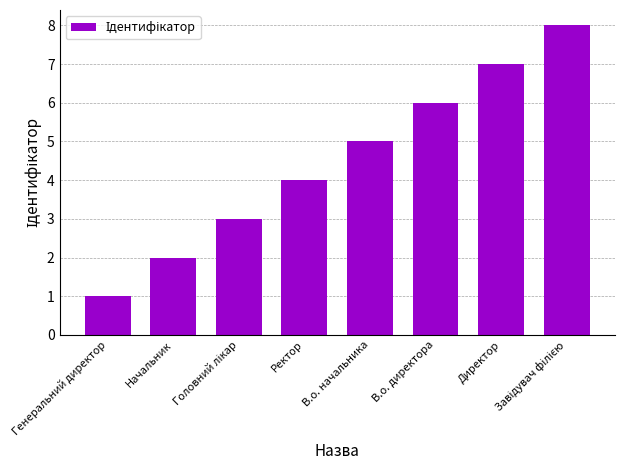

What is the change in value from Начальник to Директор?

+5